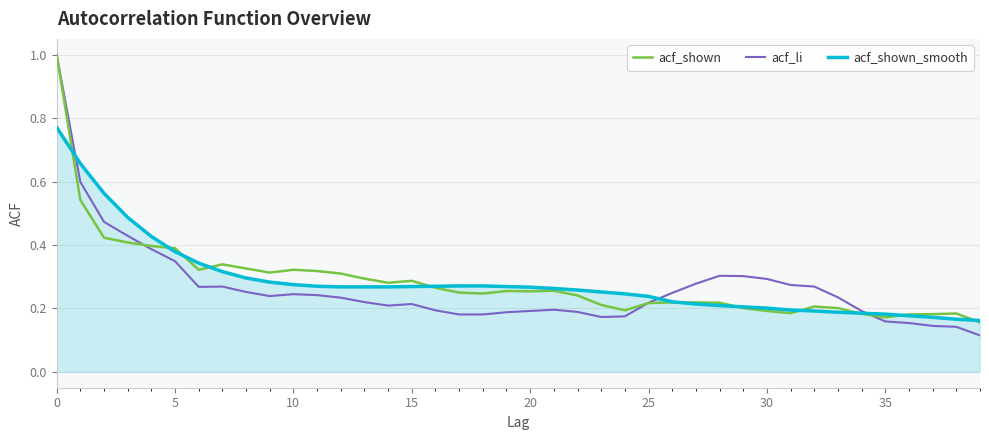

Is it true that acf_li equals 0.2 at 20?

True